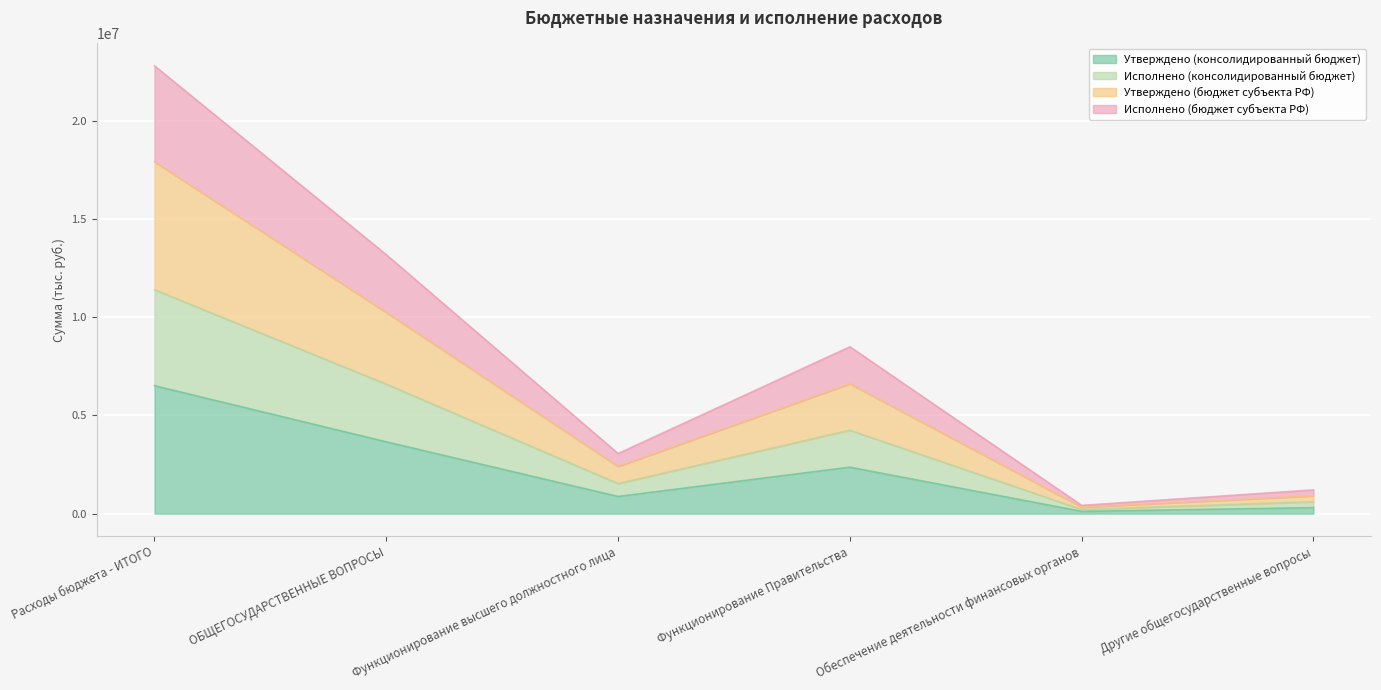

True or false: Утверждено (консолидированный бюджет) and Исполнено (бюджет субъекта РФ) intersect in this chart.

False